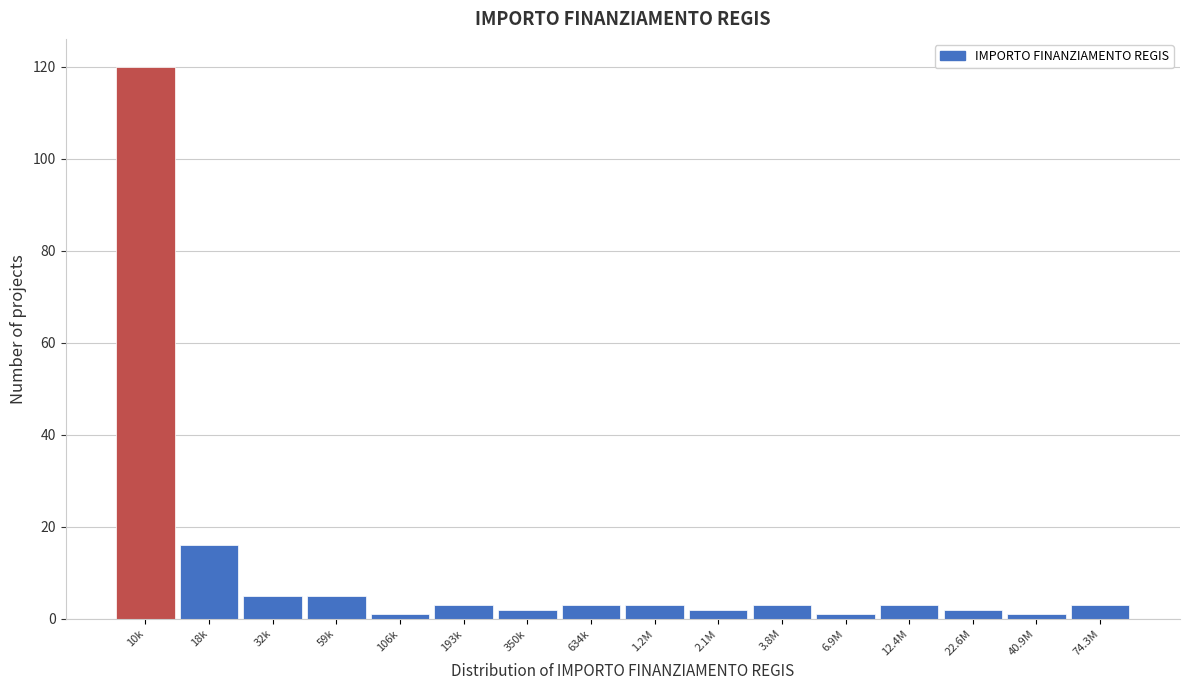

Reading left to right, what are all the values shown in this chart?

120	16	5	5	1	3	2	3	3	2	3	1	3	2	1	3